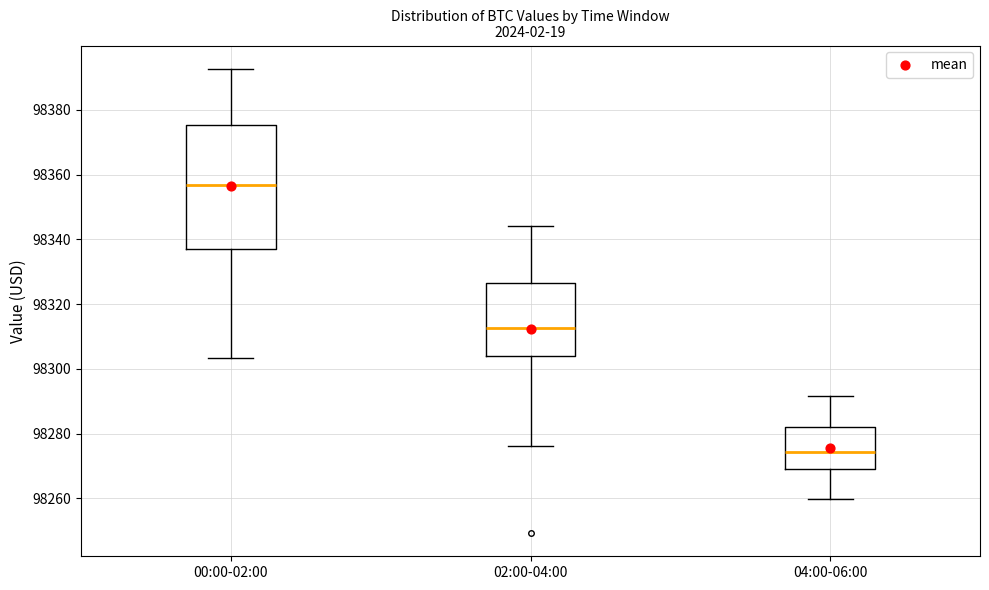

Reading left to right, read every box against the y-axis: the position of its median line, the range the box covers, and the ends of its whiskers. The values are not printed on the chart, so give them approximately, as read against the axis.

00:00-02:00: median 98356, box 98336 to 98376, whiskers 98304 to 98392
02:00-04:00: median 98312, box 98304 to 98326, whiskers 98276 to 98344
04:00-06:00: median 98274, box 98270 to 98282, whiskers 98260 to 98292